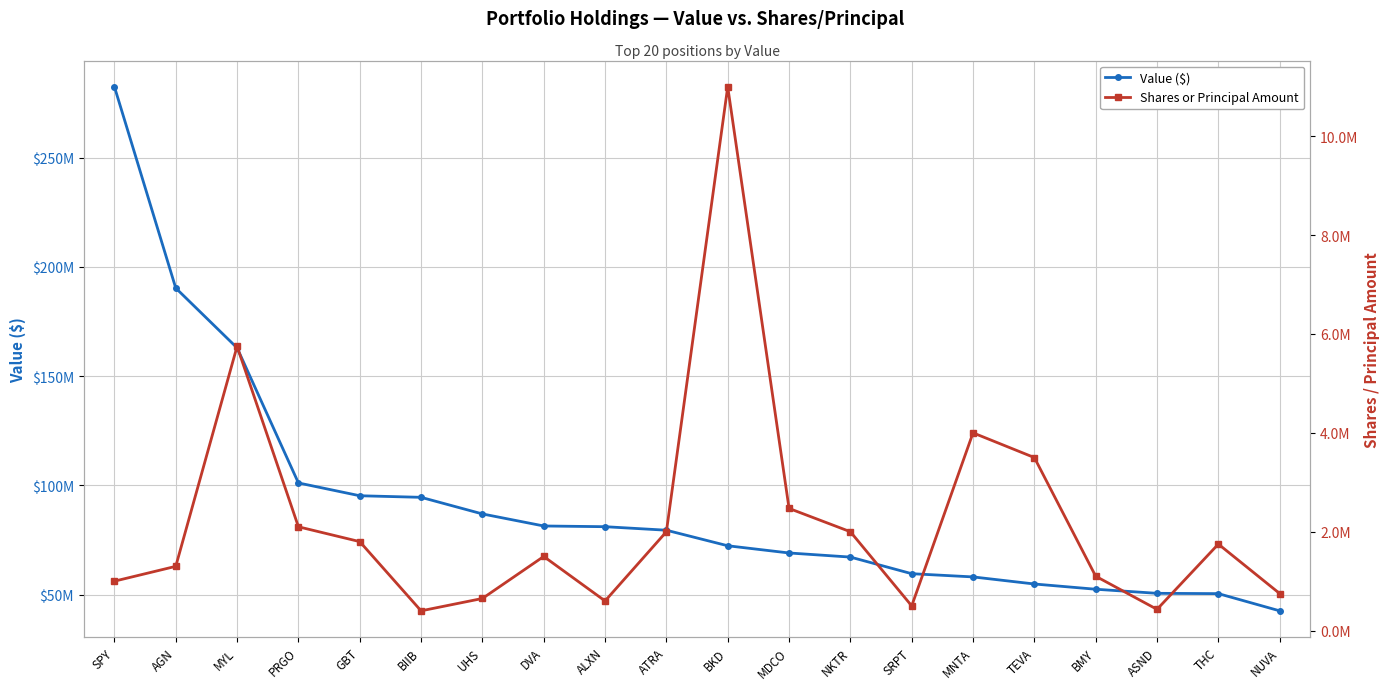

True or false: Shares or Principal Amount and Value ($) cross at least once.

False